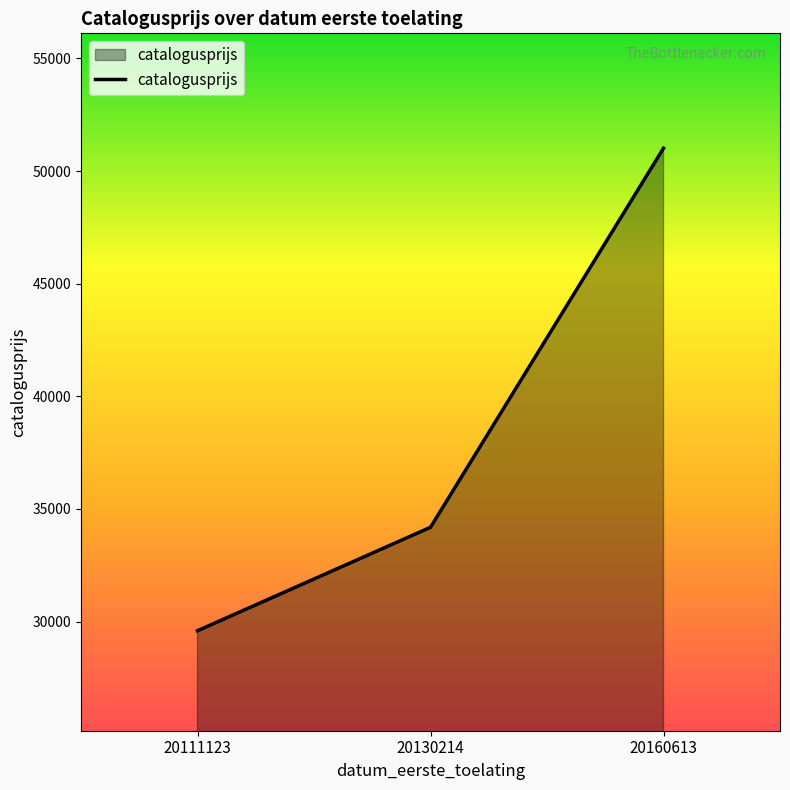

The chart shows a value of 34187 at 20130214. True or false?

True